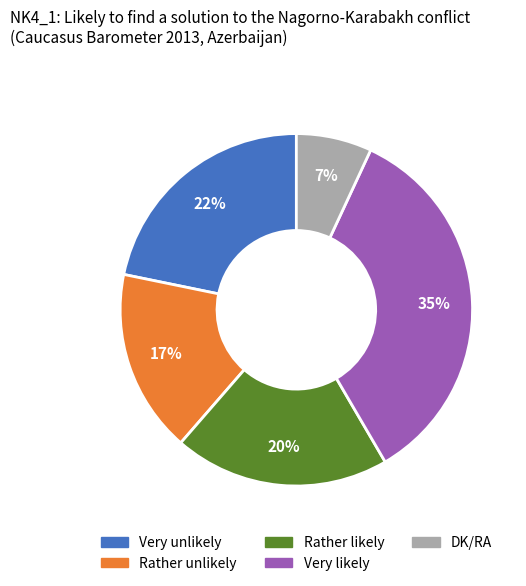

To the nearest percent, what portion does DK/RA represent?

7%